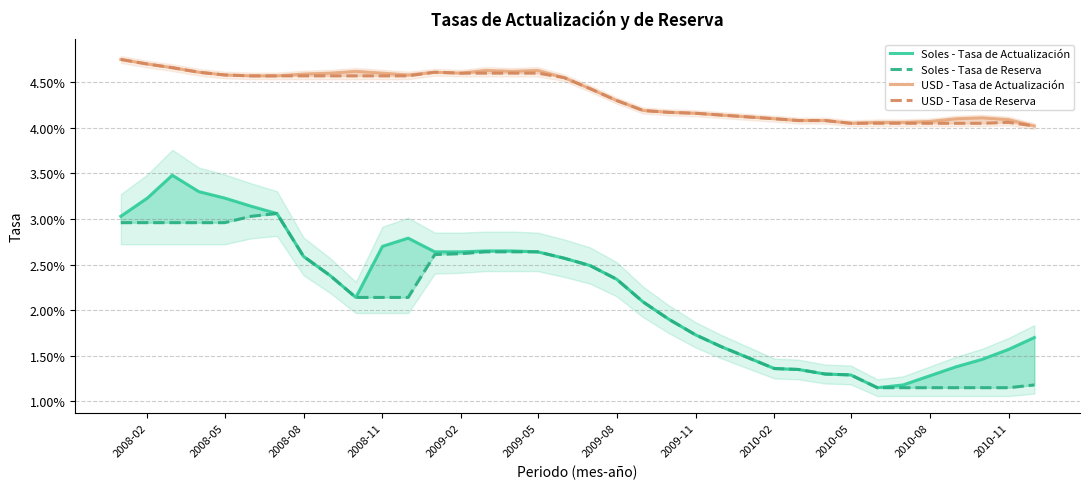

In USD - Tasa de Actualización, how many points are lower than both neighbors (excluding endpoints)?

4